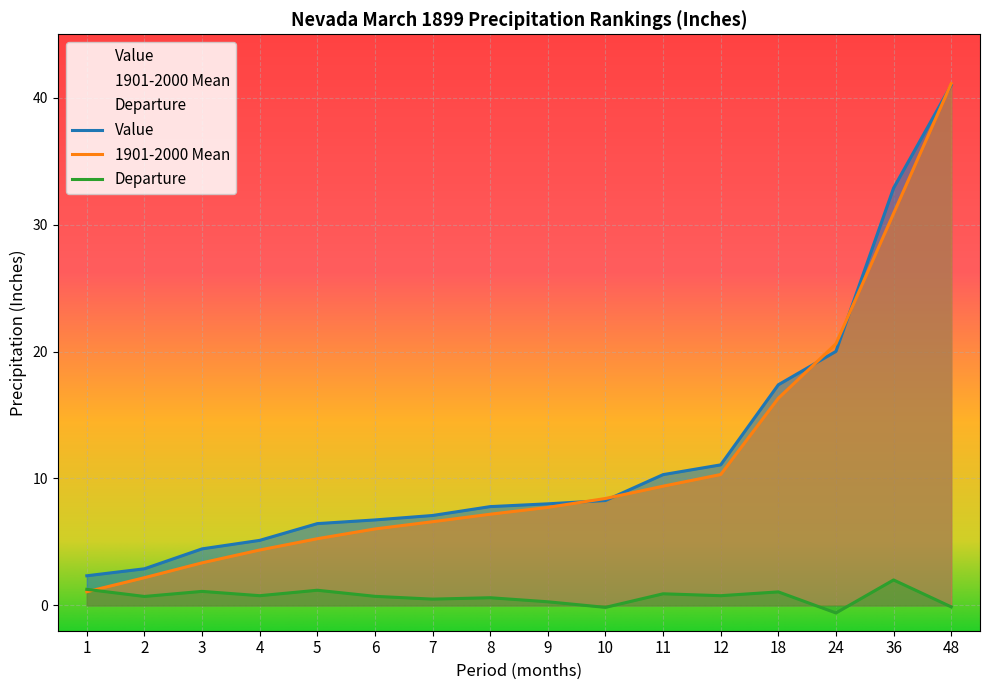

Read the 1901-2000 Mean value at 5.

5.2